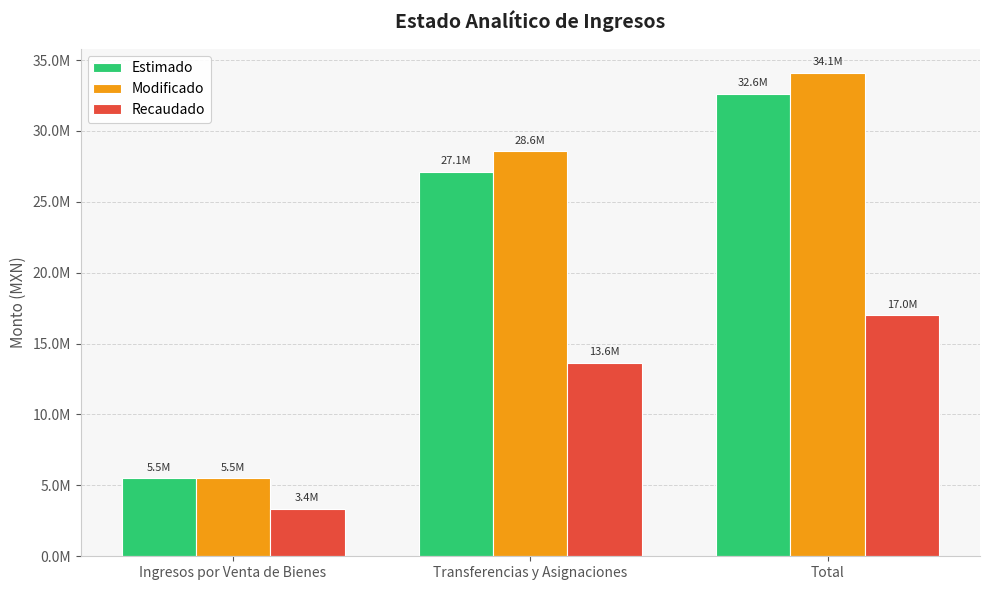

Does the chart contain stacked bars?

No